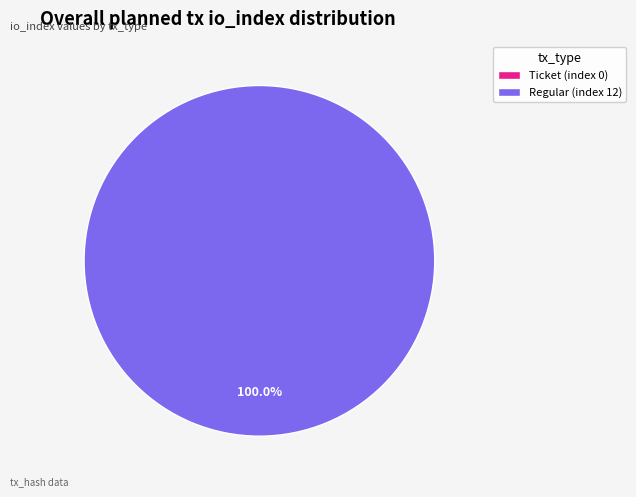

Is it true that Ticket (index 0) is 1% of the pie?

False